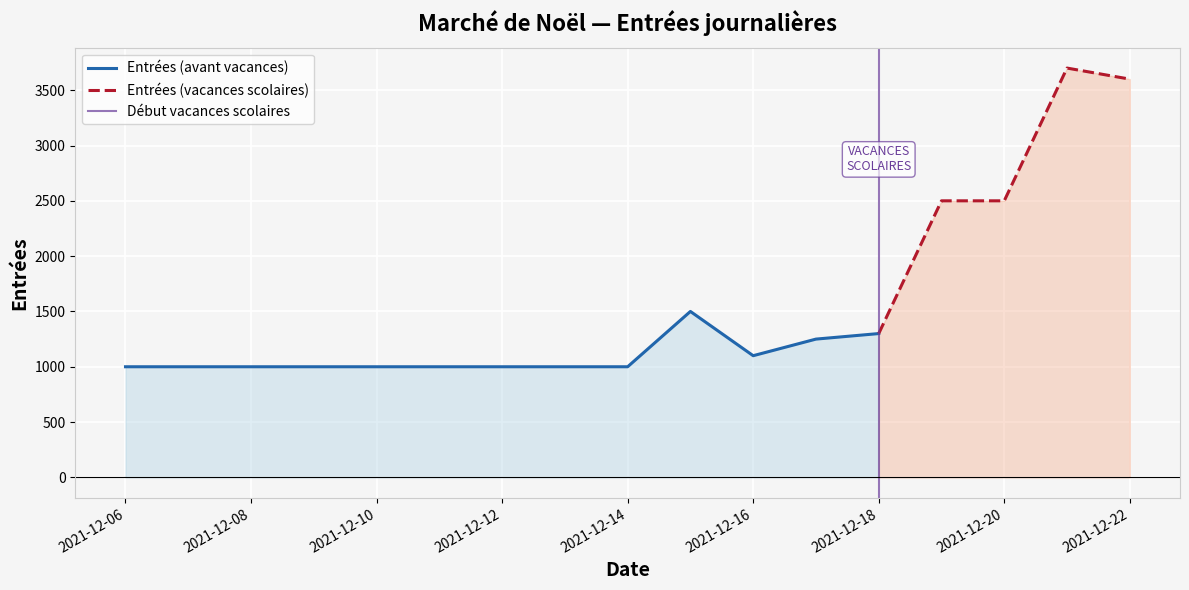

Rank the categories by value from lowest to highest.

2021-12-06, 2021-12-07, 2021-12-08, 2021-12-09, 2021-12-10, 2021-12-11, 2021-12-12, 2021-12-13, 2021-12-14, 2021-12-16, 2021-12-17, 2021-12-18, 2021-12-15, 2021-12-19, 2021-12-20, 2021-12-22, 2021-12-21